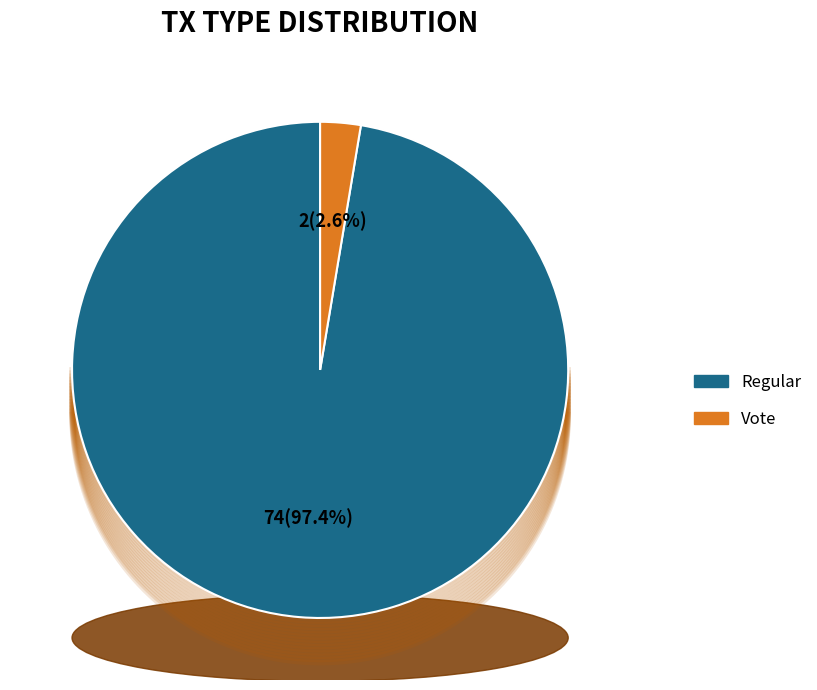

Is it true that Vote is 1% of the pie?

False